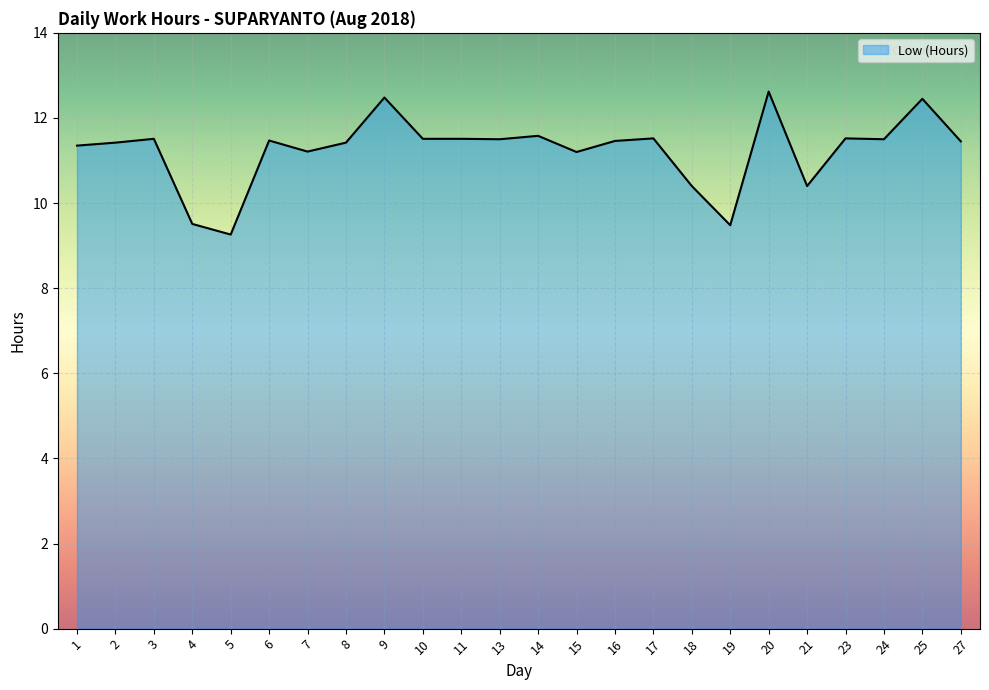

Between 5 and 3, which is larger?

3